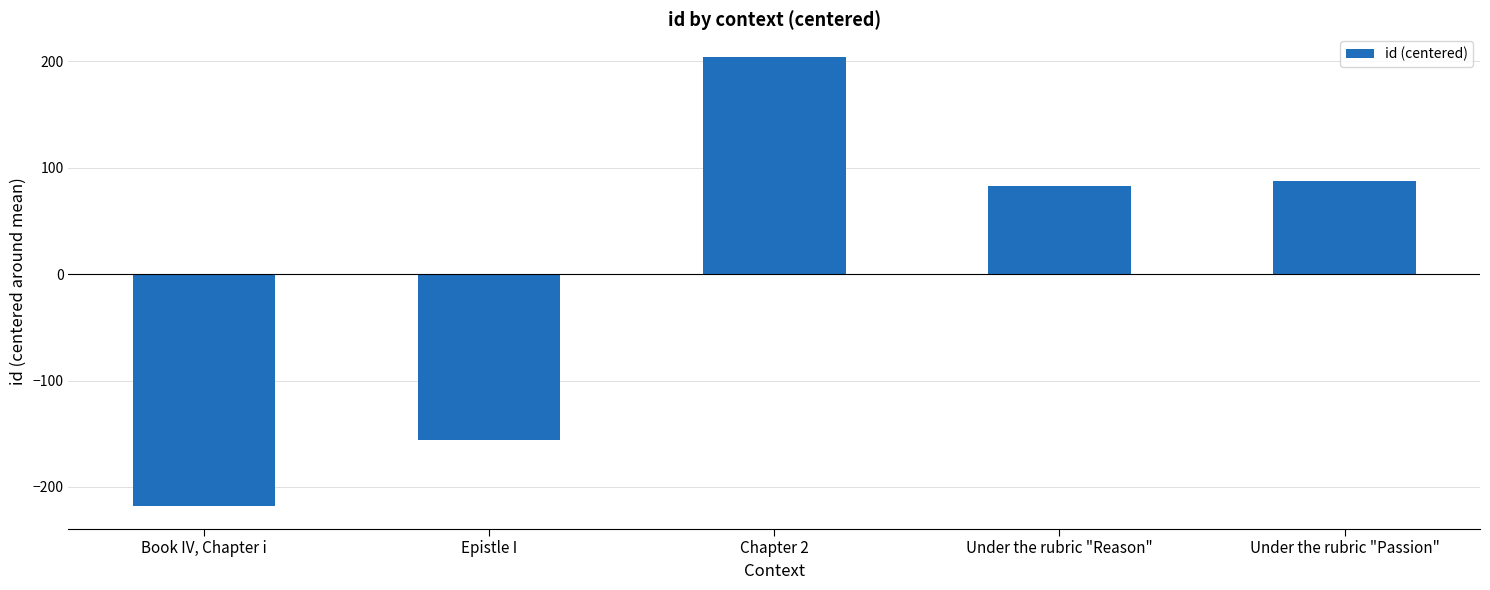

The chart shows a value of -156 at Epistle I. True or false?

True